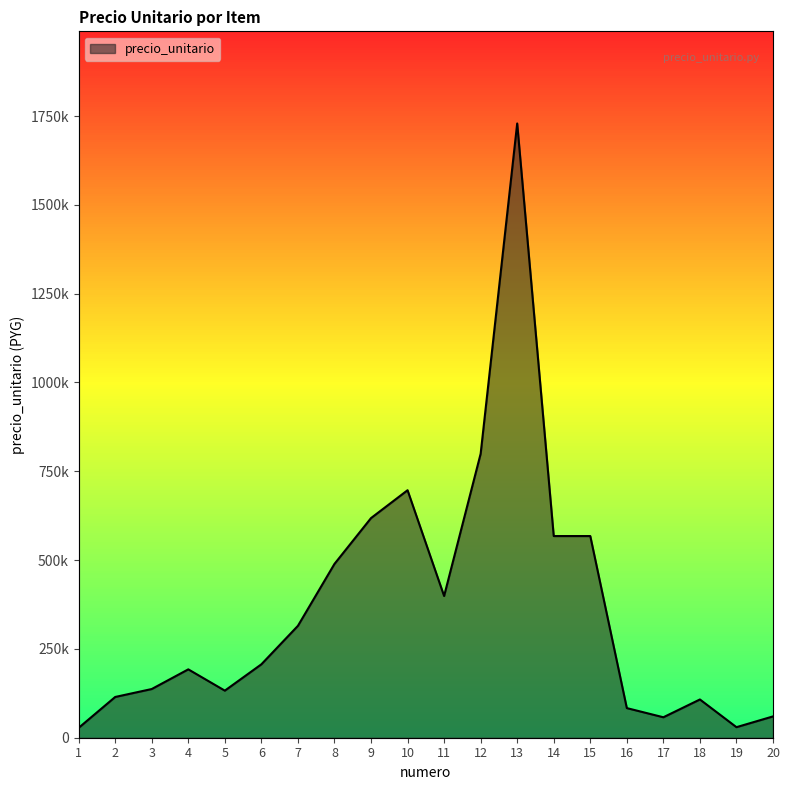

How many lines are shown in the chart?

1